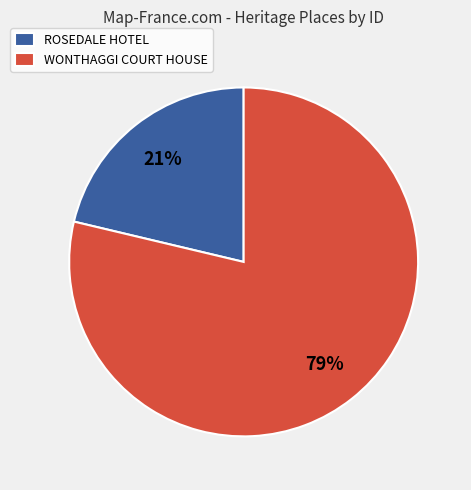

How many slices are in this pie chart?

2